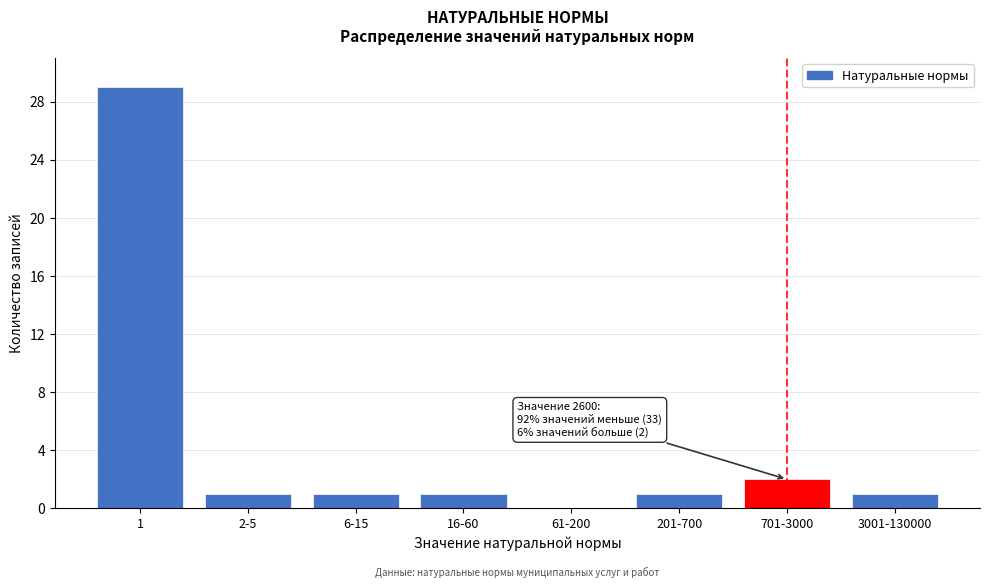

Reading left to right, extract all data points from this chart.

1=29	2-5=1	6-15=1	16-60=1	61-200=0	201-700=1	701-3000=2	3001-130000=1